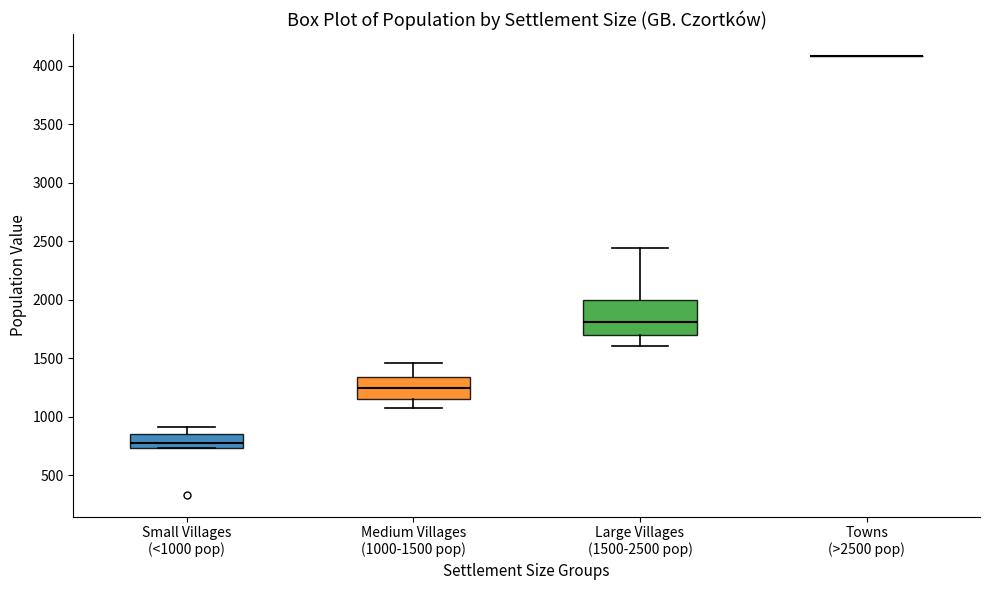

Comparing the boxes themselves (not the whiskers), which one is the tallest?

Large Villages (1500-2500 pop)